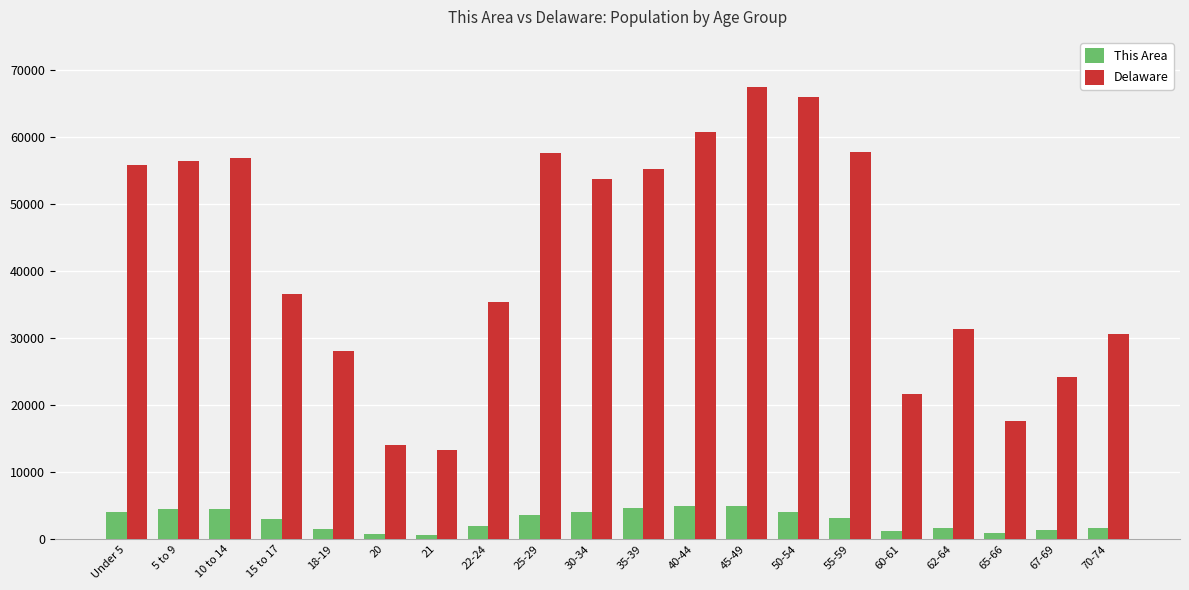

List the series in order of their overall mean, lowest first.

This Area, Delaware